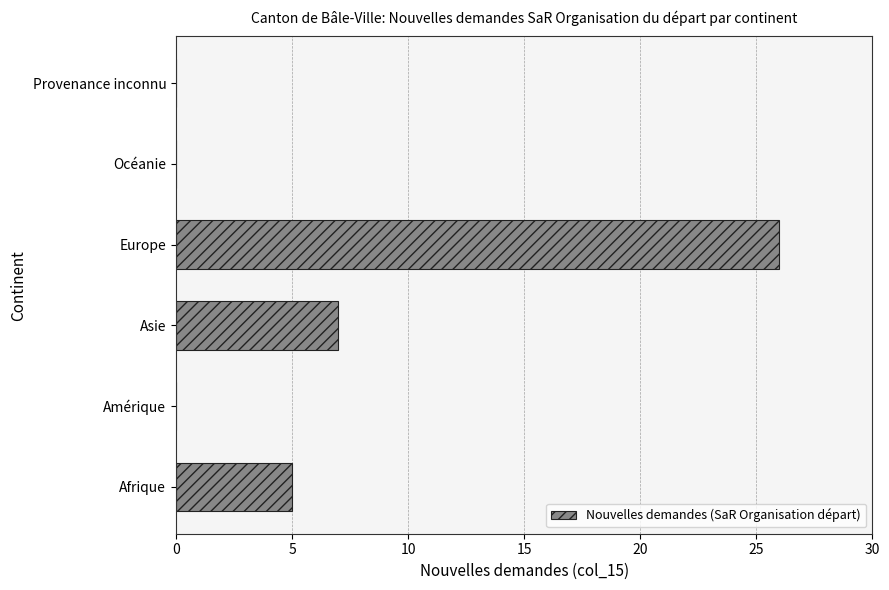

Reading bottom to top, what are all the values shown in this chart?

Afrique=5	Amérique=0	Asie=7	Europe=26	Océanie=0	Provenance inconnu=0